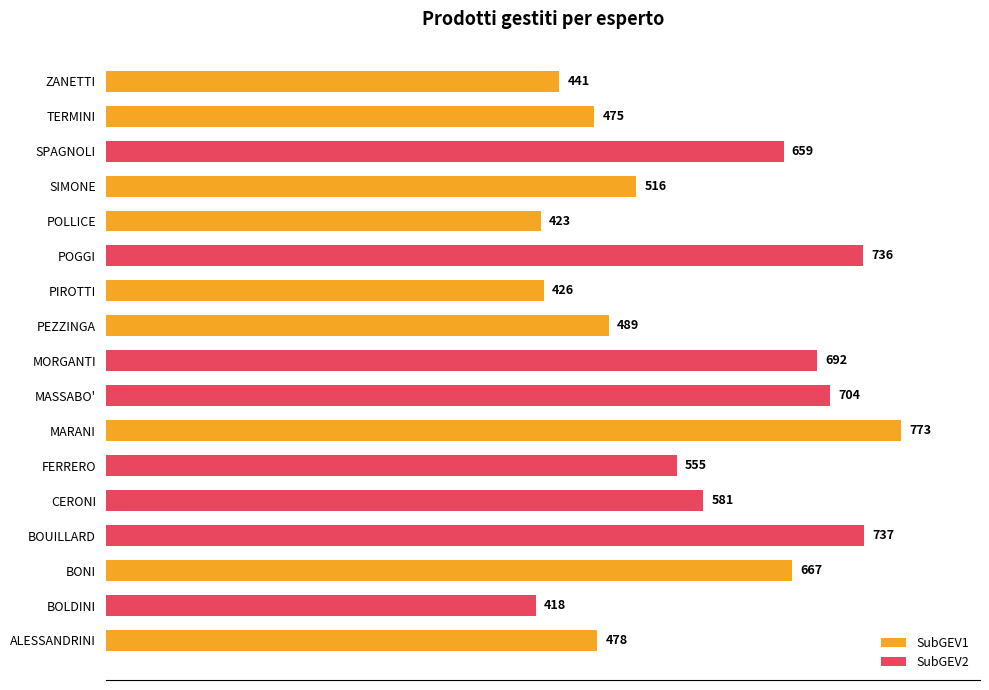

List the series in order of their overall mean, lowest first.

SubGEV1, SubGEV2